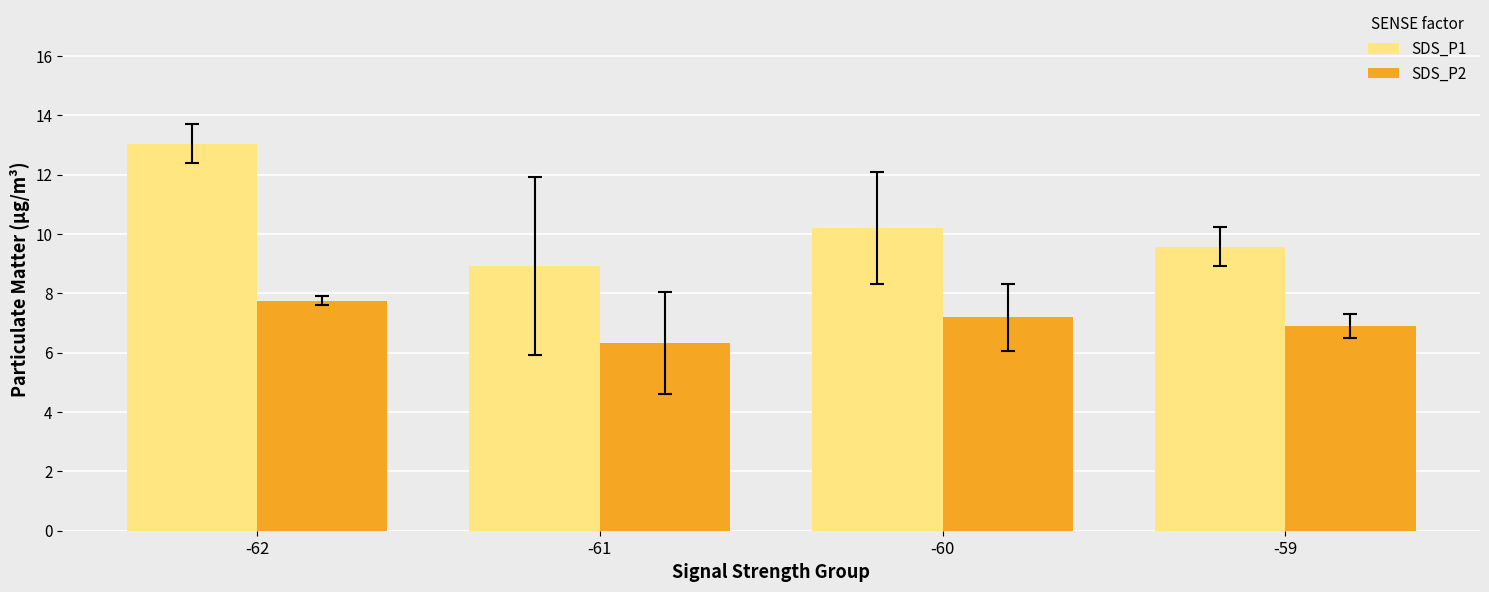

How many categories are shown in the chart?

4